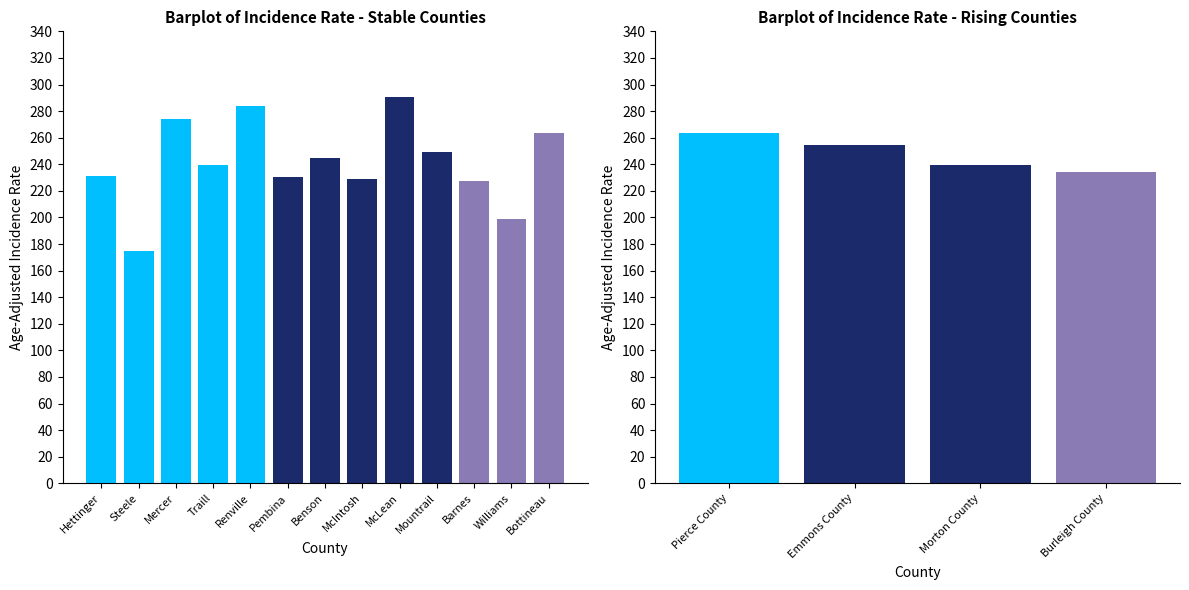

Are the bars horizontal?

No